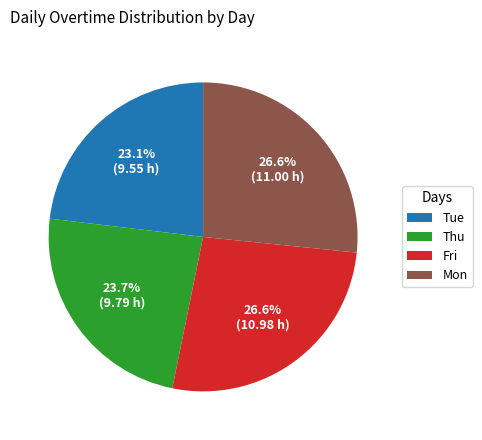

Is Mon the majority of the pie?

No